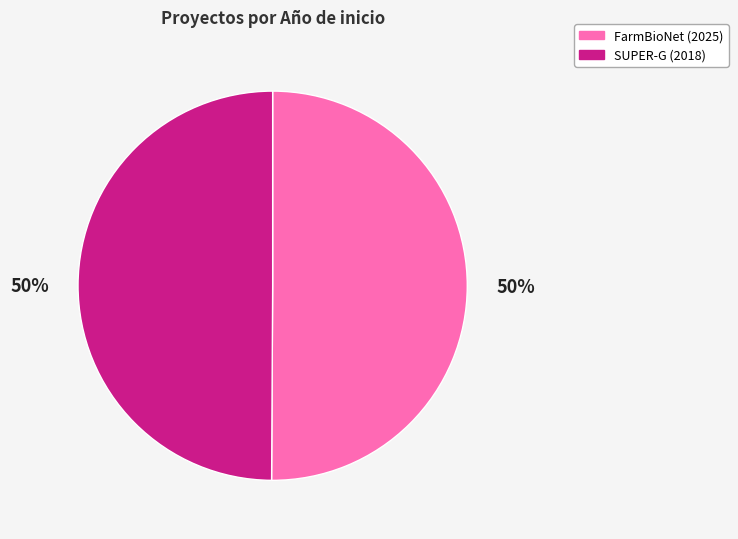

How many segments does this pie chart have?

2